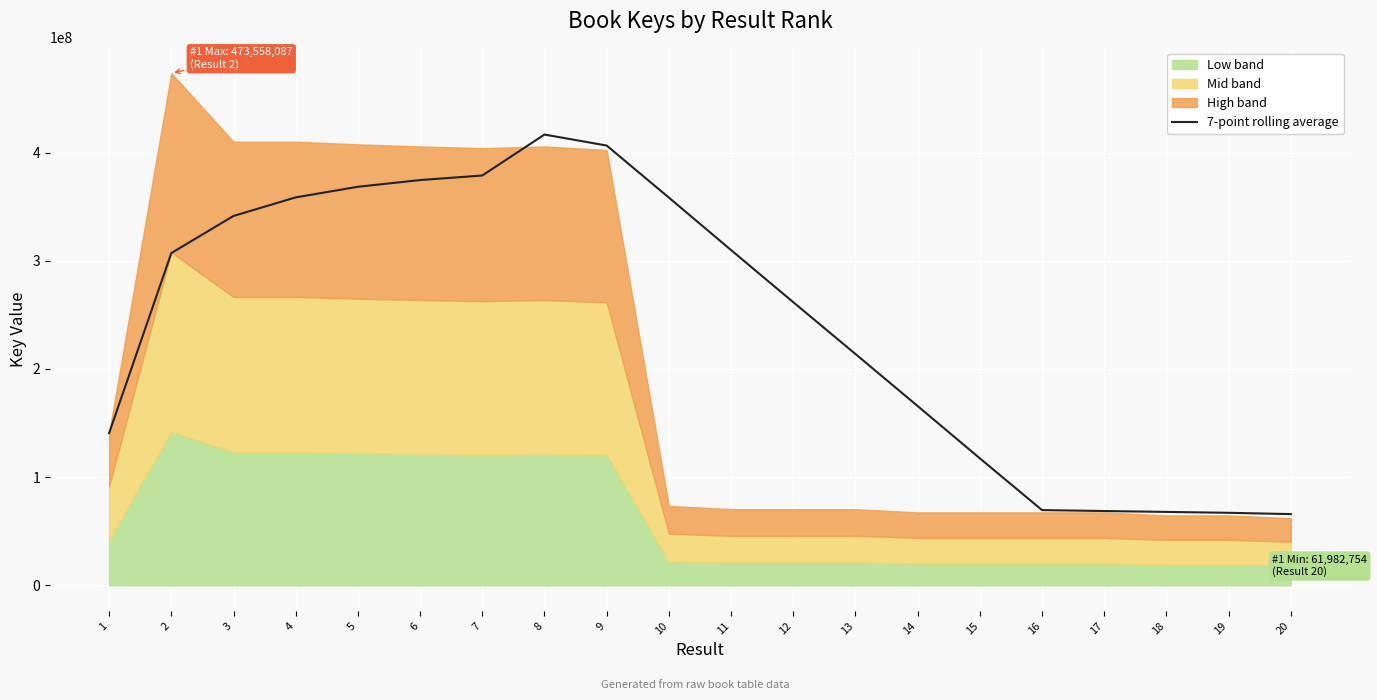

Approximately how many times larger is the value at 8 compared to 18?

6.1